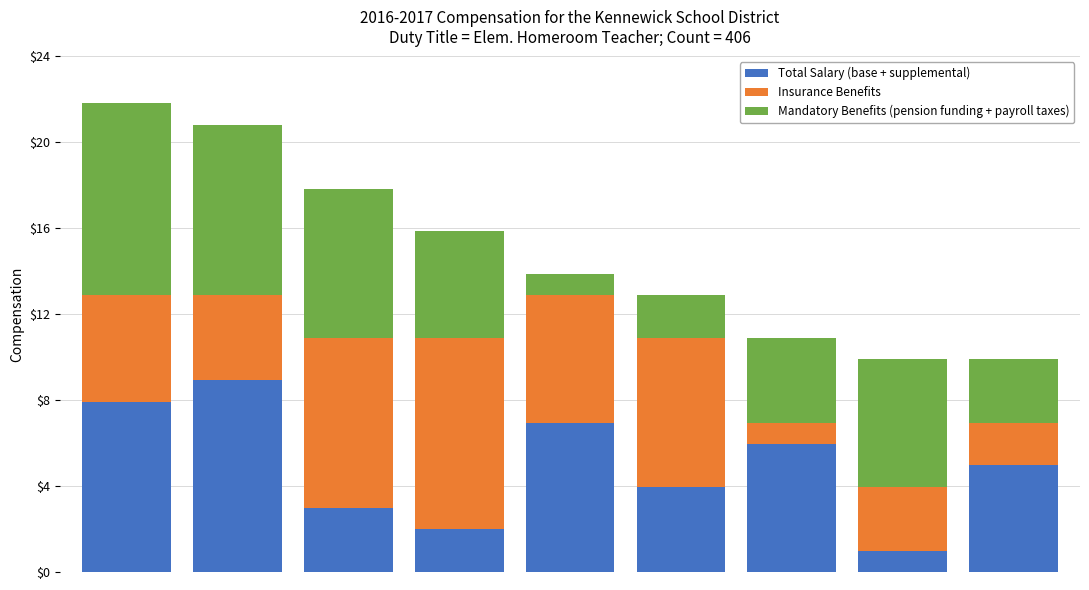

What is the maximum value for Total Salary (base + supplemental)?

9